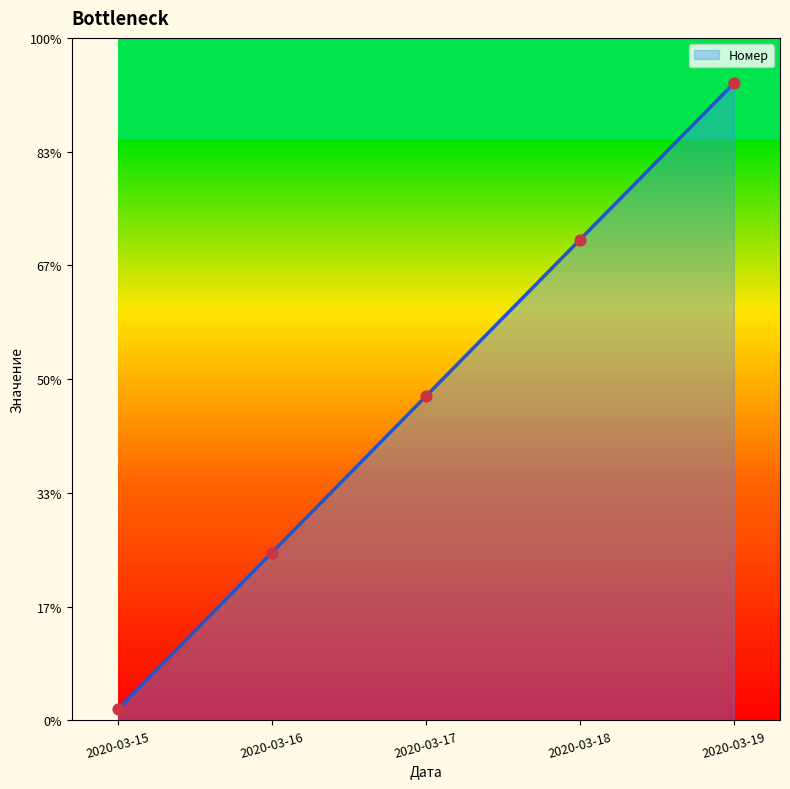

Is this an area chart (filled region under the line)?

Yes